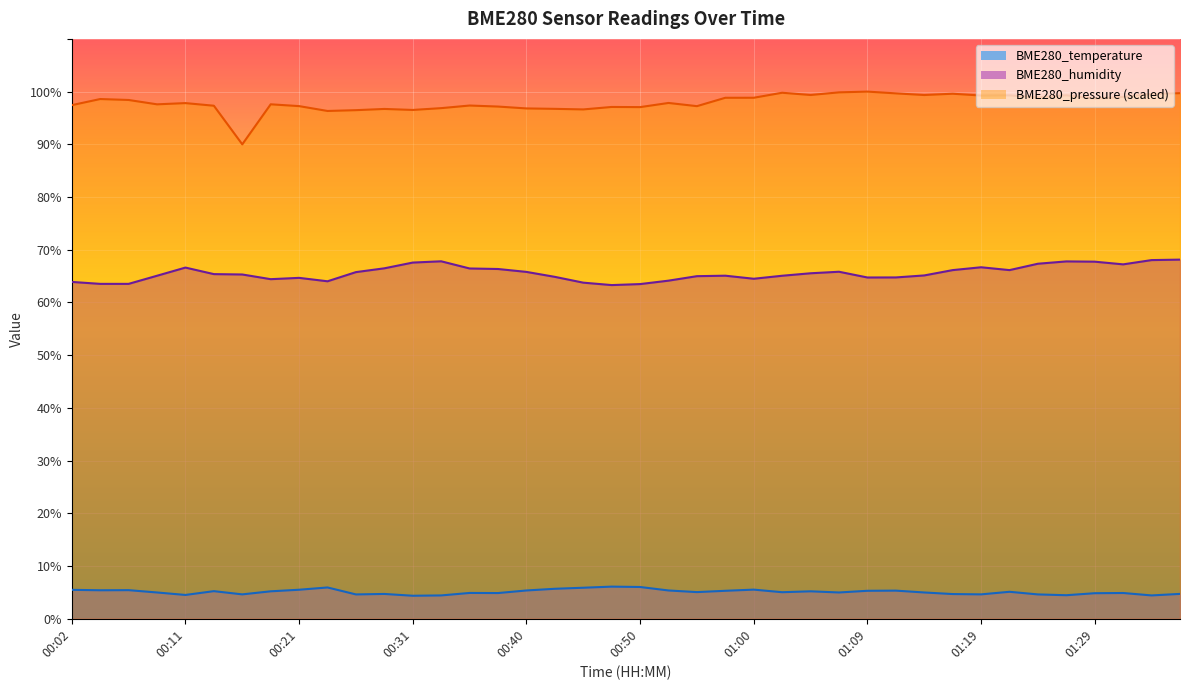

What is the sum of the BME280_pressure values at 00:45 and 00:38?

193.8